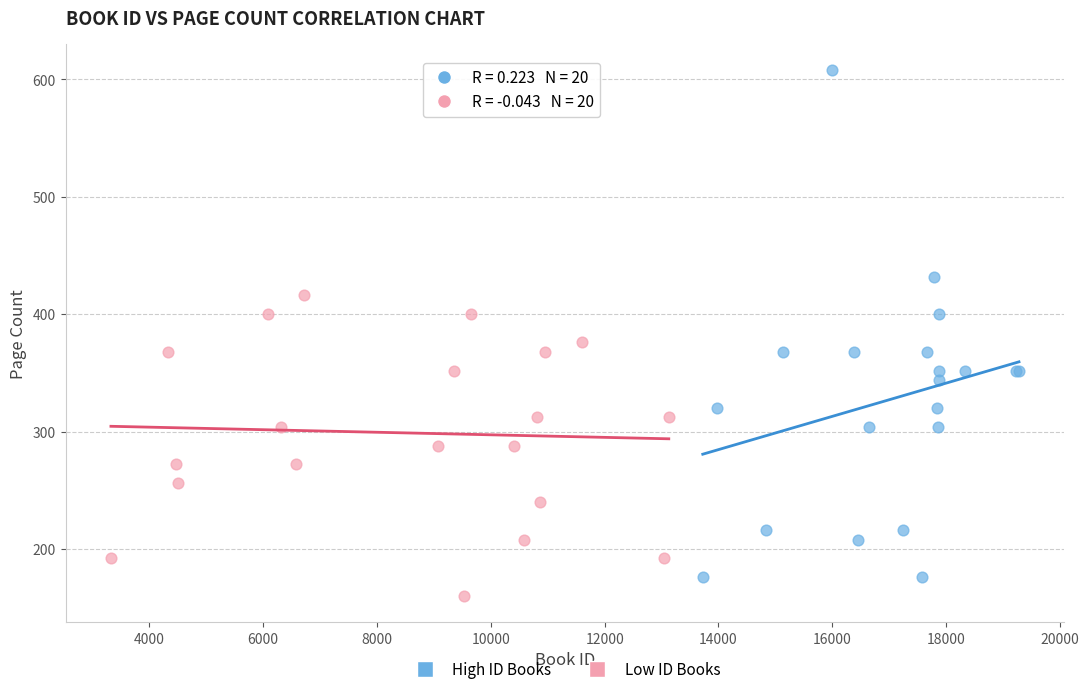

Which series reaches the maximum Y coordinate?

High ID Books